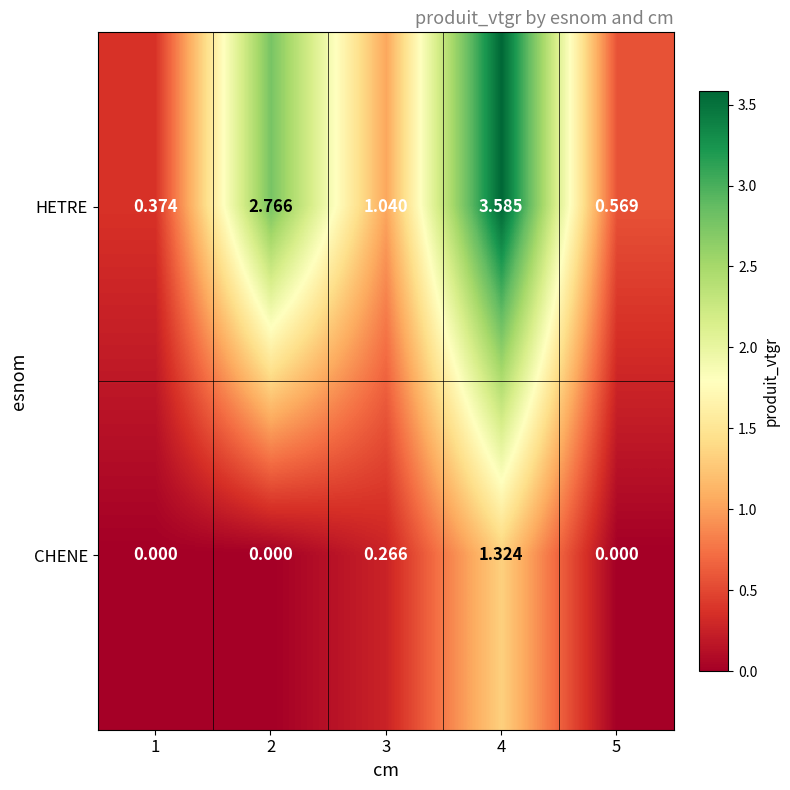

Rank the series by their maximum value, from highest to lowest.

HETRE, CHENE